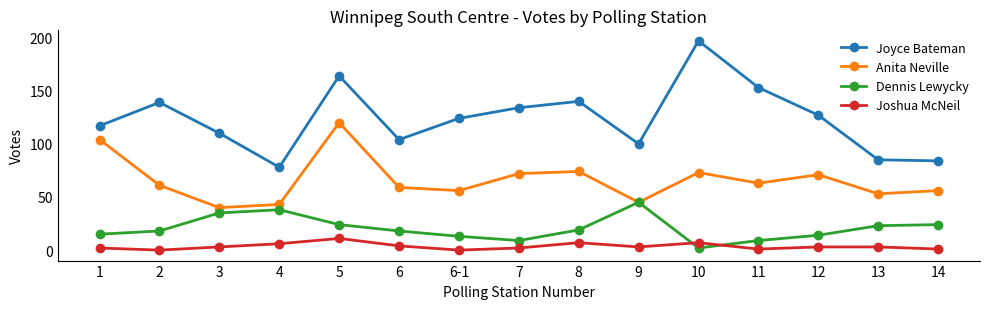

Between 6 and 7, which series saw the biggest shift?

Joyce Bateman